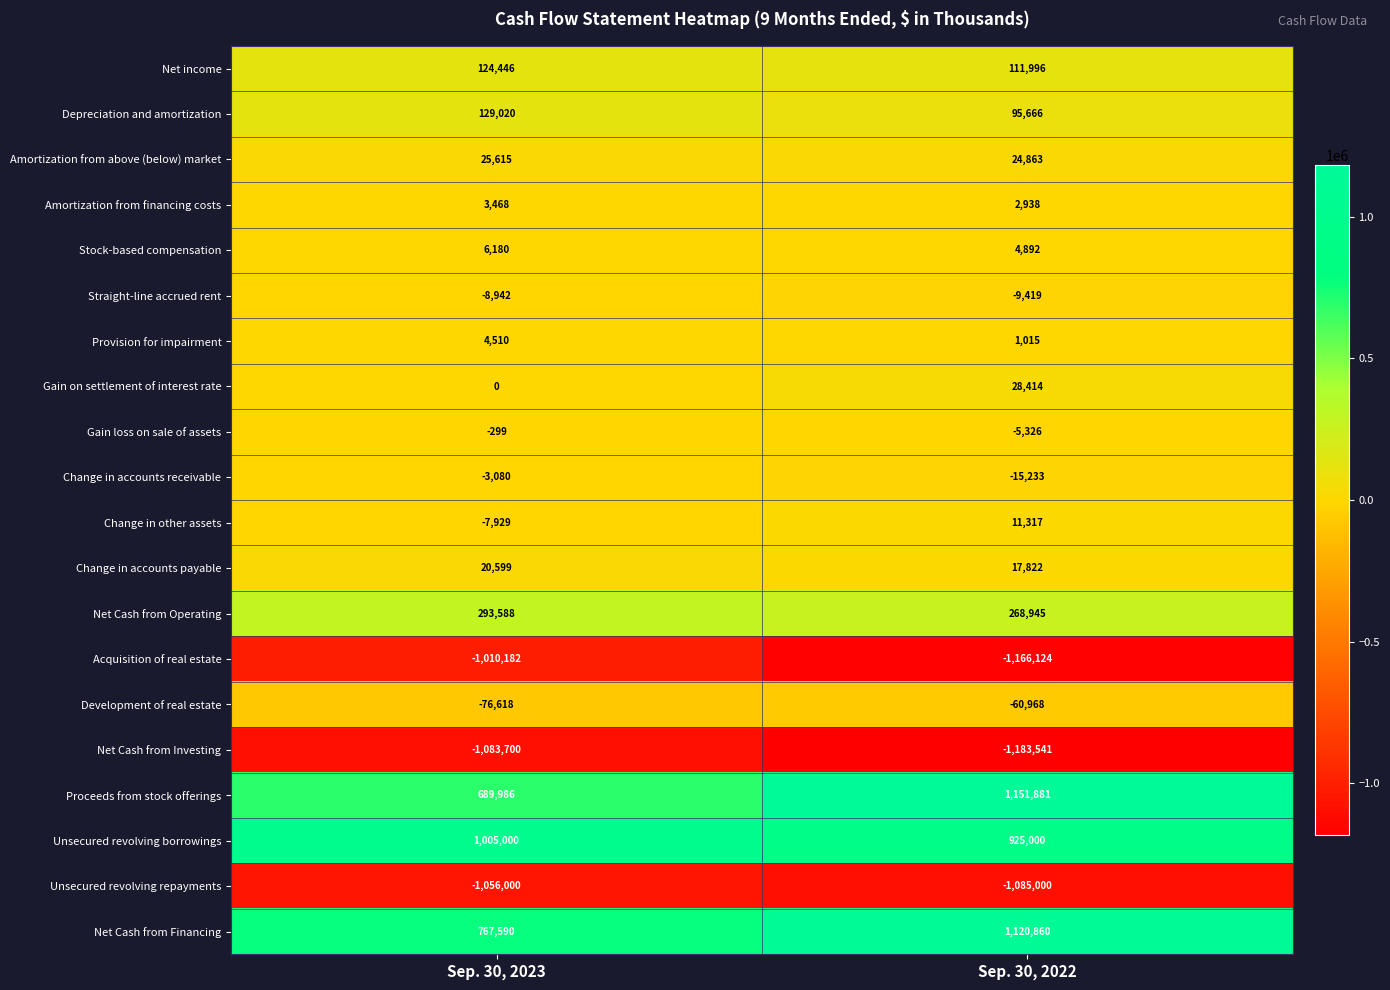

At which category does the chart reach its minimum across all series?

Sep. 30, 2022